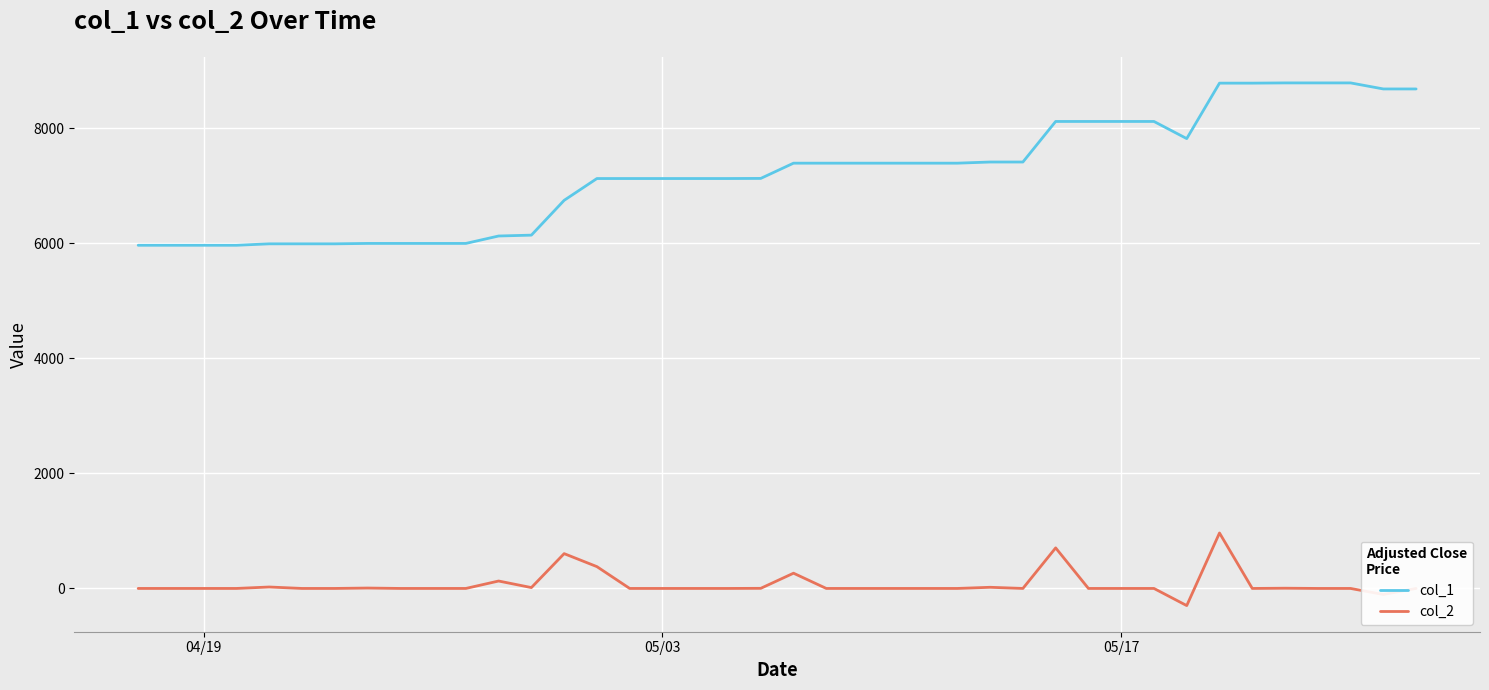

How many values in the col_1 series are below 7392?

20